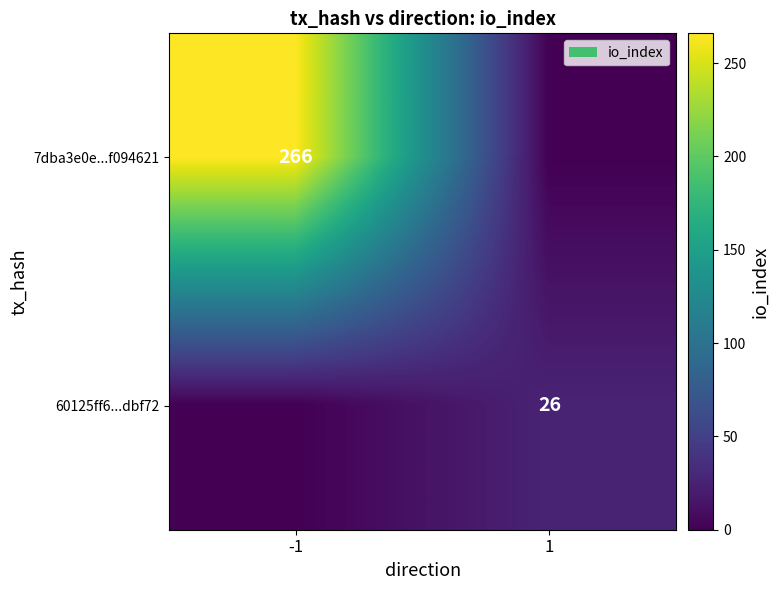

What is the spread (max minus min) of values at -1?

266